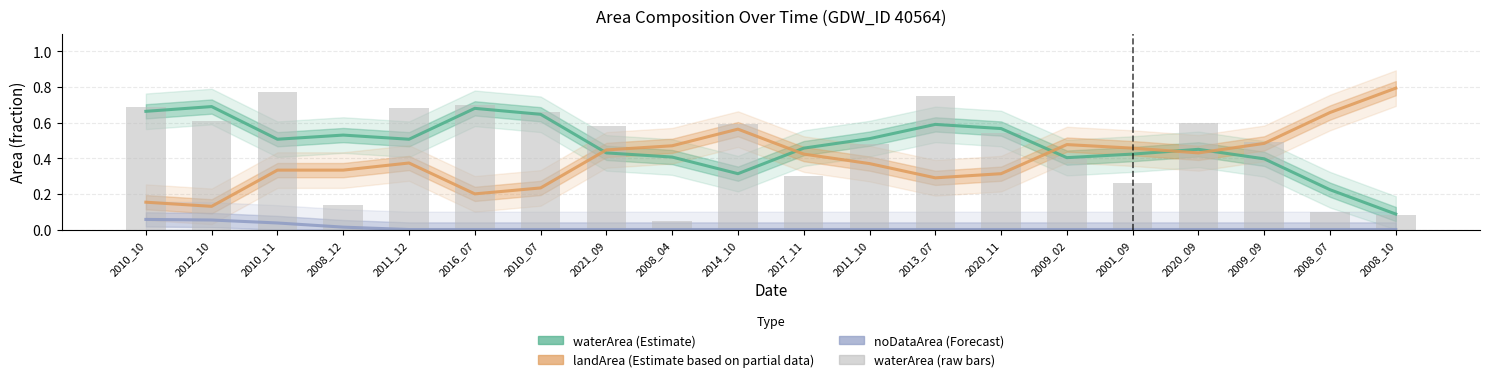

Rank the series at 2014_10 from lowest to highest value.

noDataArea, waterArea, landArea, waterArea (raw)